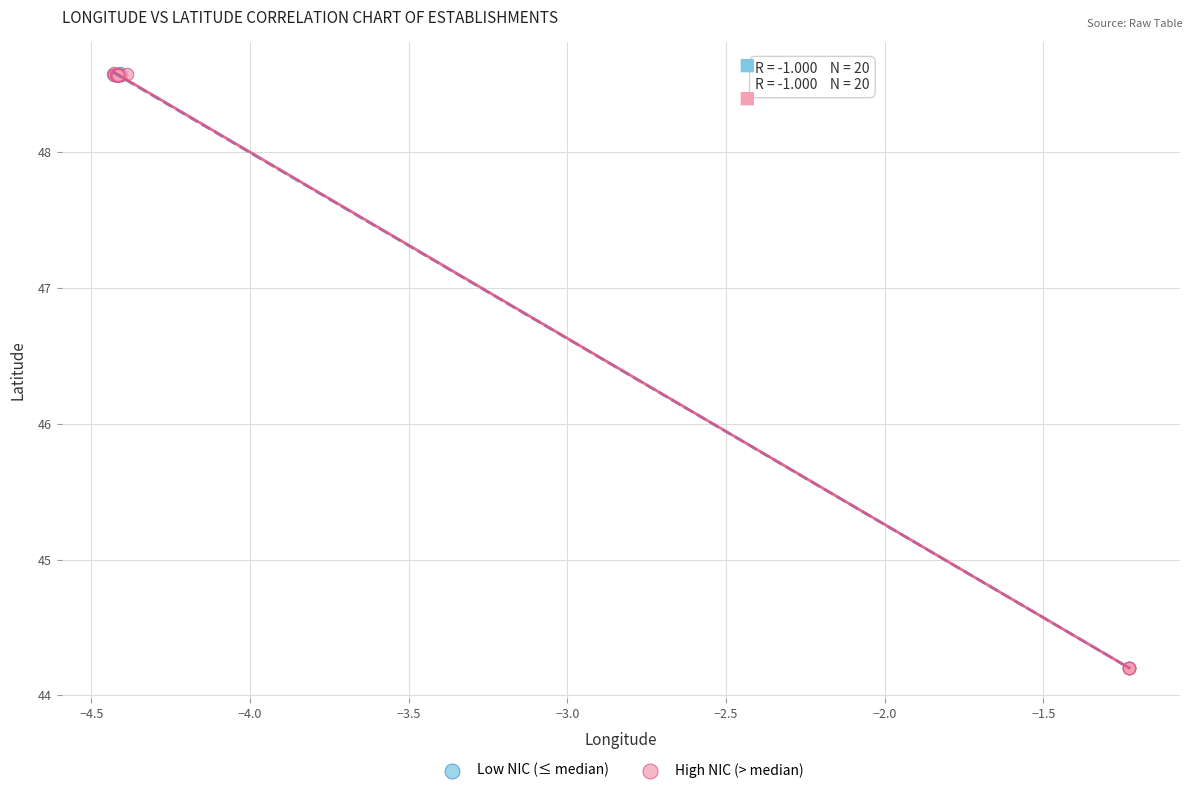

What are all the series names shown in the legend?

Low NIC (≤ median), High NIC (> median)